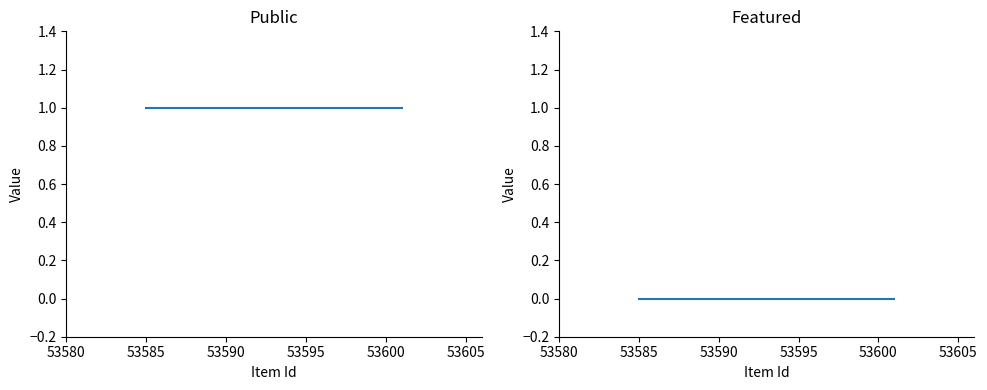

Which series has the widest spread of values?

public